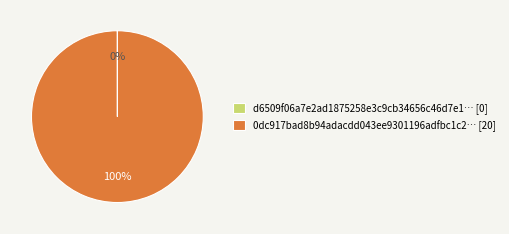

To the nearest percent, what is the average slice percentage?

50%